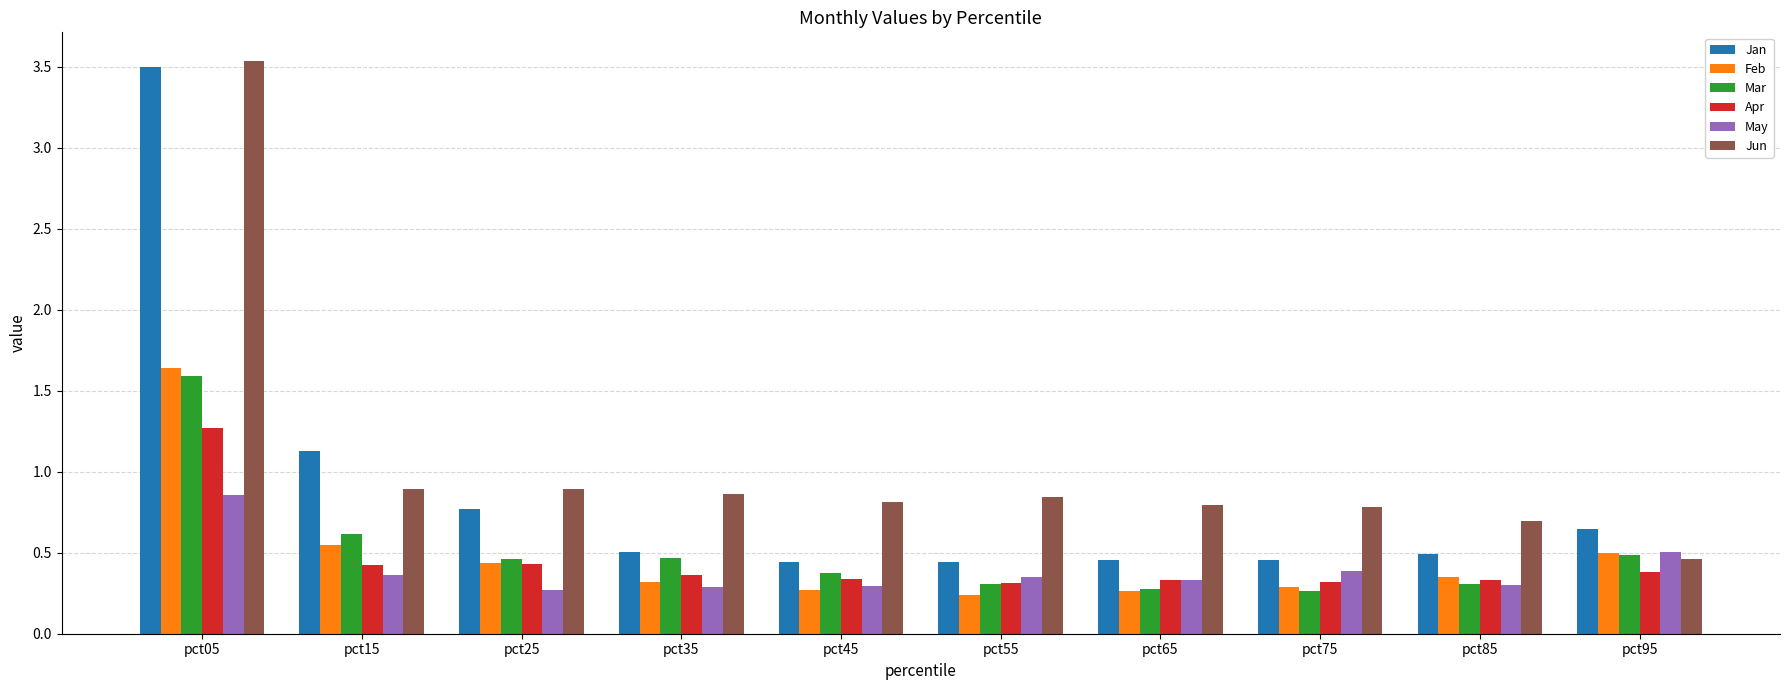

Between pct15 and pct35, which series saw the biggest shift?

Jan